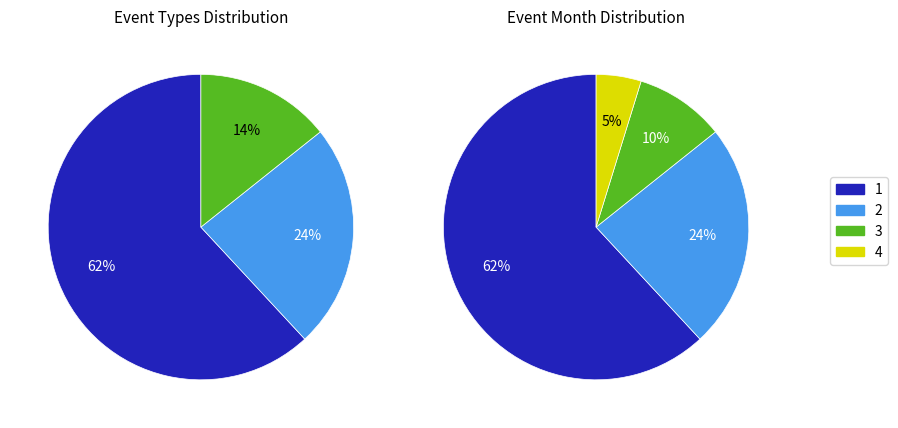

How many segments does this pie chart have?

3